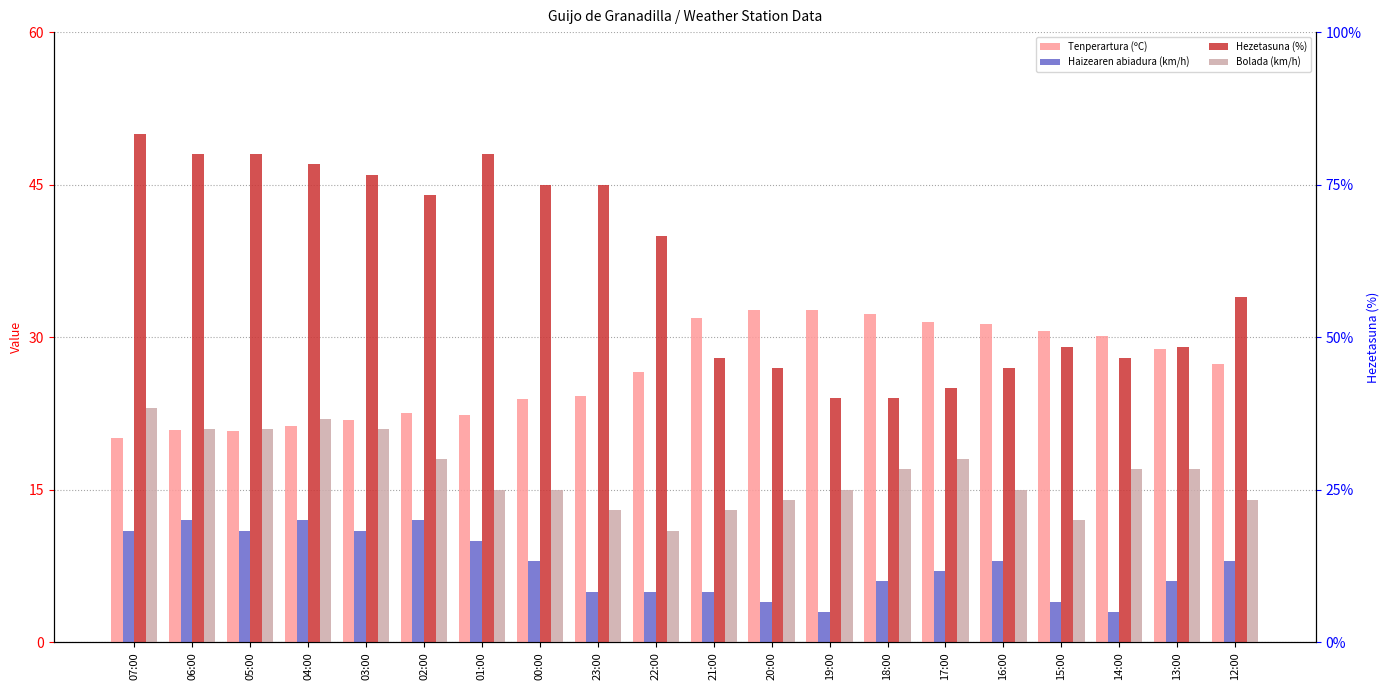

The value of Bolada (km/h) at 16:00 is 15.0. True or false?

True